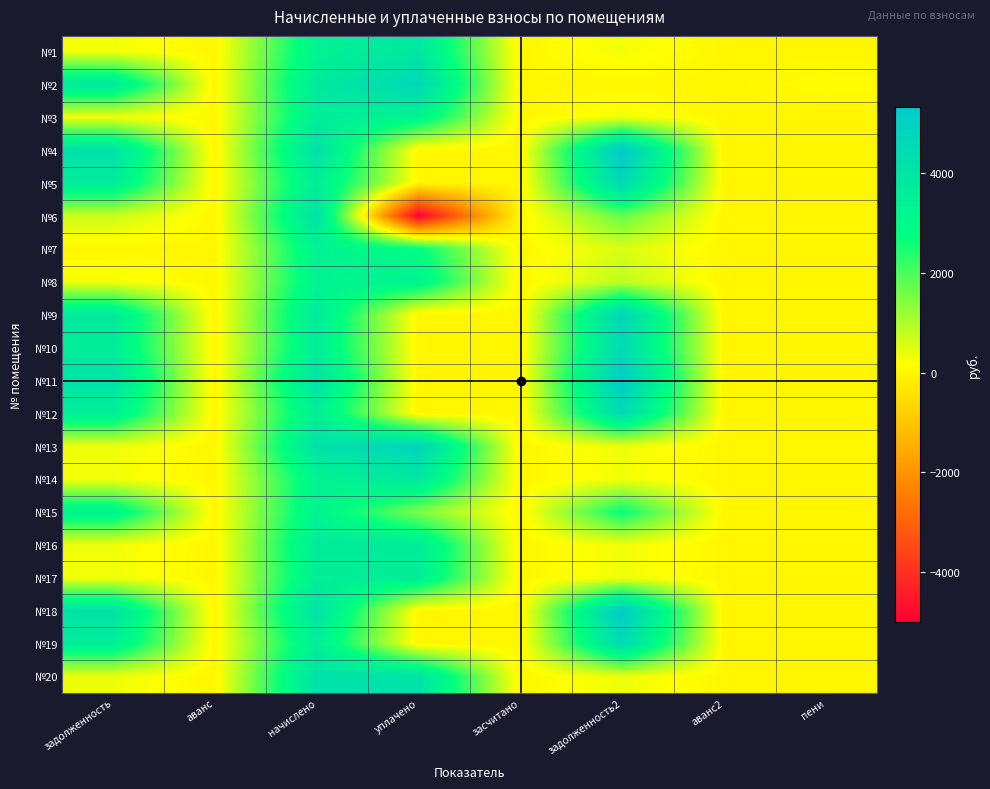

Which category has the highest value across all series?

задолженность2